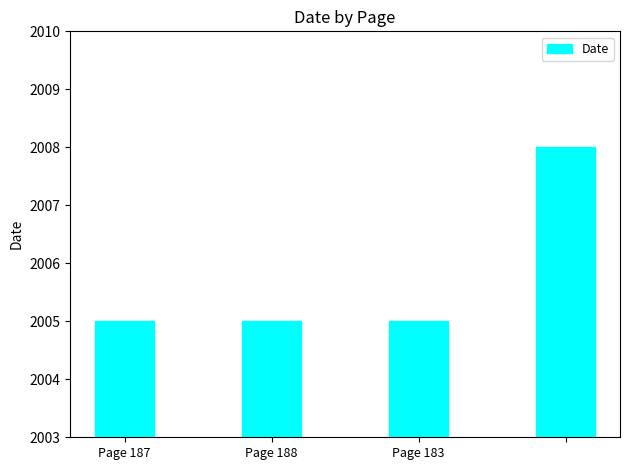

Reading right to left, extract all data points from this chart.

2008	2005	2005	2005